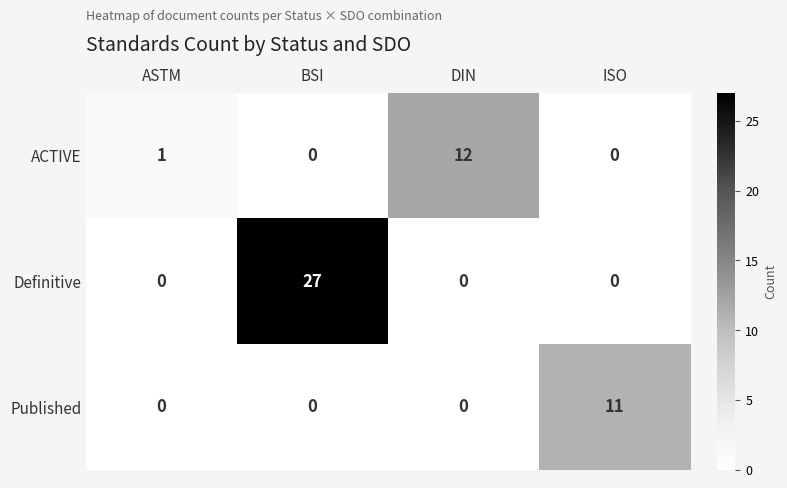

What is the total value across all series at ISO?

11